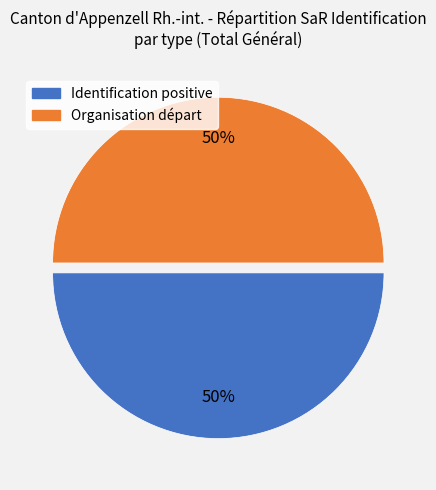

To the nearest percent, what is the average slice percentage?

50%